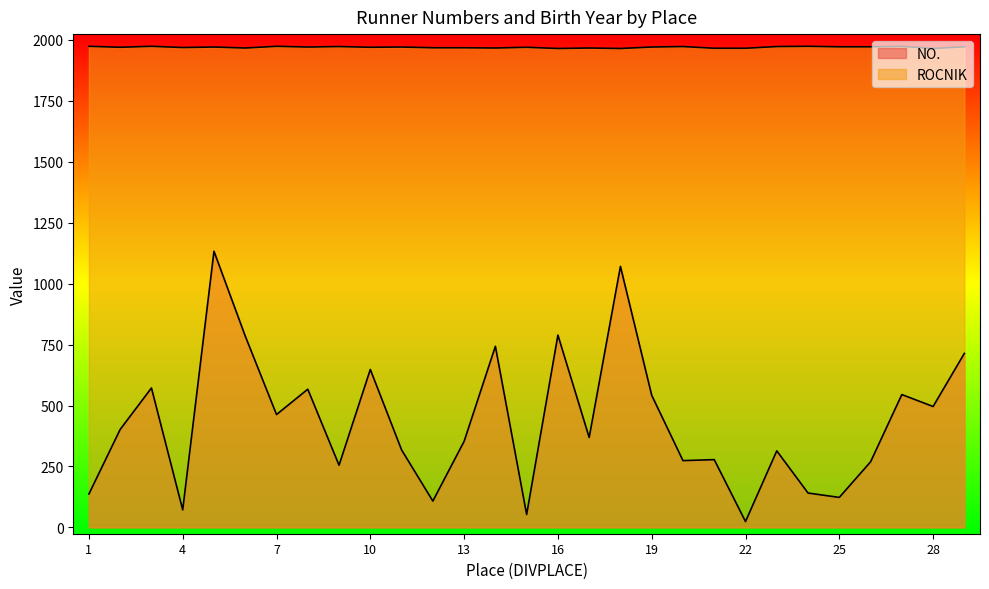

What is the maximum value shown in the chart?

1974